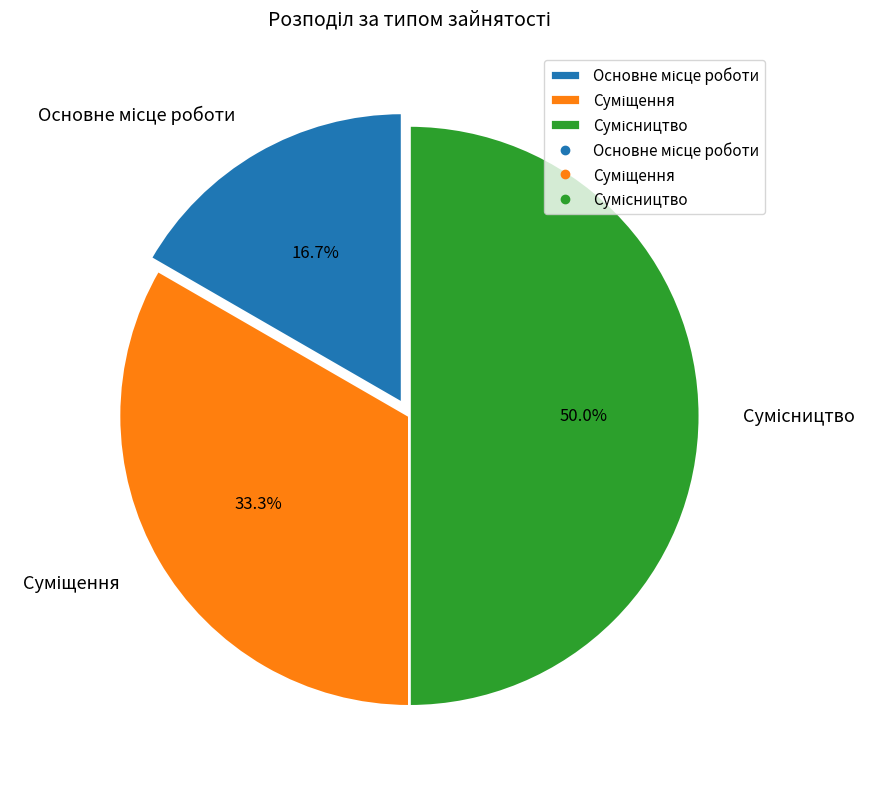

Does Основне місце роботи represent more than half of the total?

No